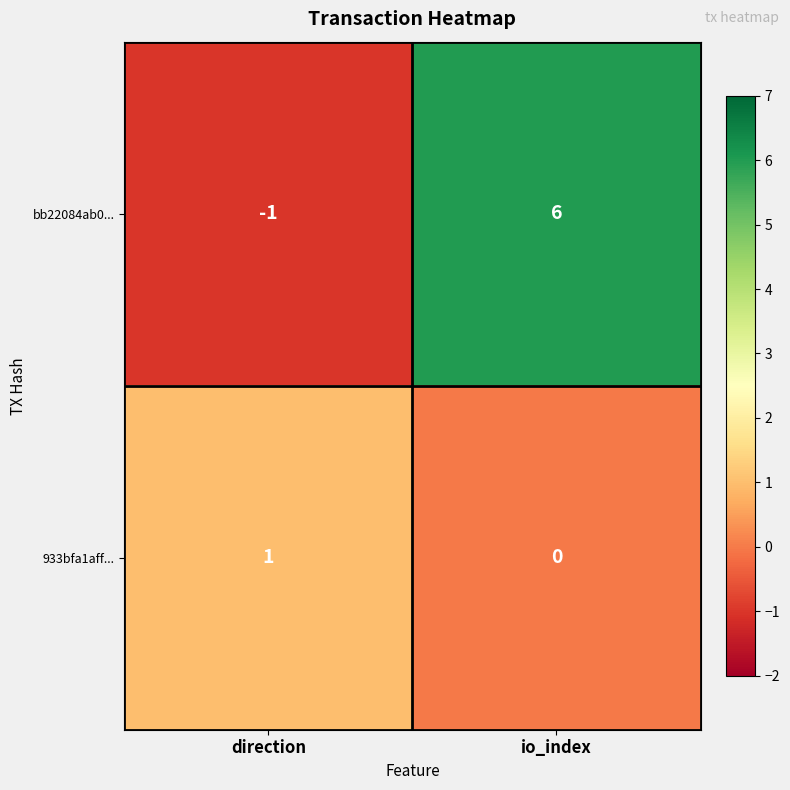

Which series changed the most between direction and io_index?

bb22084ab0...